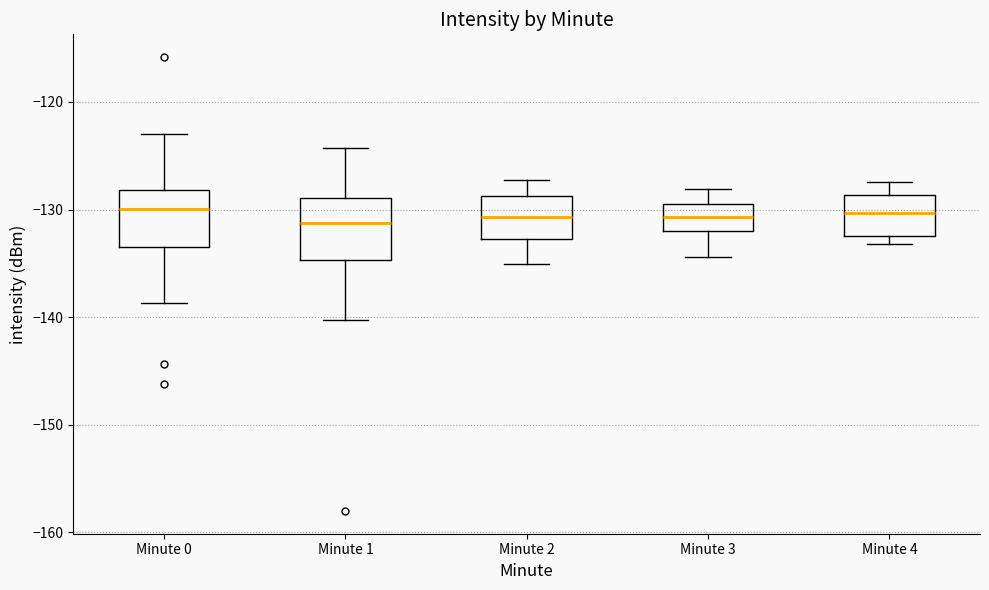

Reading left to right, read every box against the y-axis: the position of its median line, the range the box covers, and the ends of its whiskers. The values are not printed on the chart, so give them approximately, as read against the axis.

Minute 0: median -130, box -133 to -128, whiskers -139 to -123
Minute 1: median -131, box -135 to -129, whiskers -140 to -124
Minute 2: median -131, box -133 to -129, whiskers -135 to -127
Minute 3: median -131, box -132 to -129, whiskers -134 to -128
Minute 4: median -130, box -132 to -129, whiskers -133 to -127